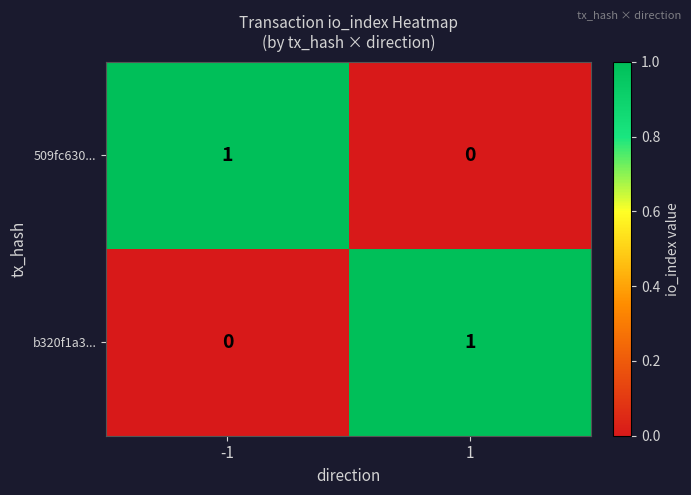

Rank the categories by 509fc630... value from lowest to highest.

1, -1